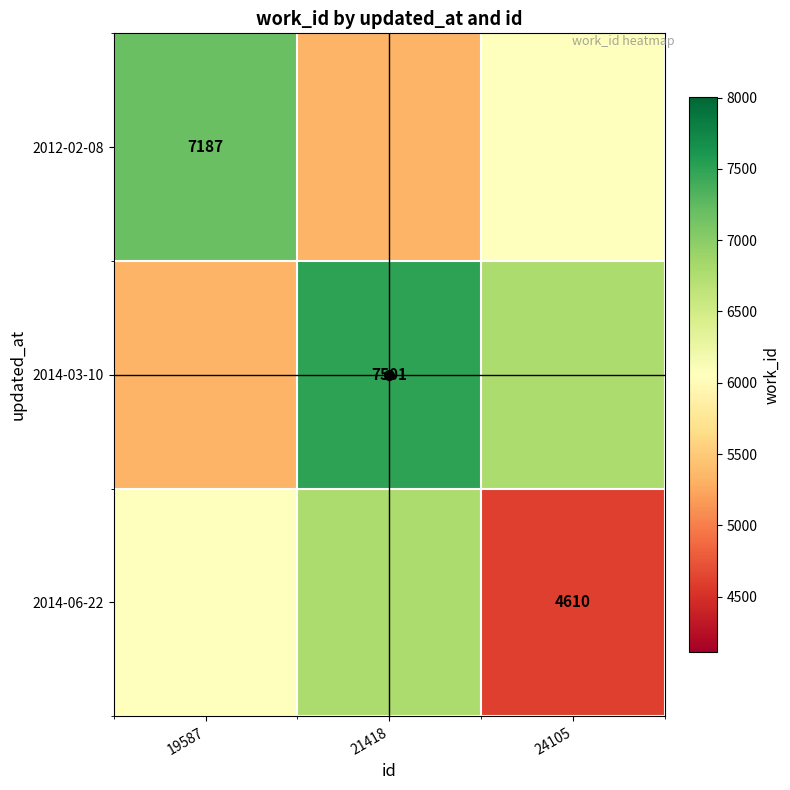

What is the difference between the 2014-03-10 values at 19587 and 21418?

2168.2